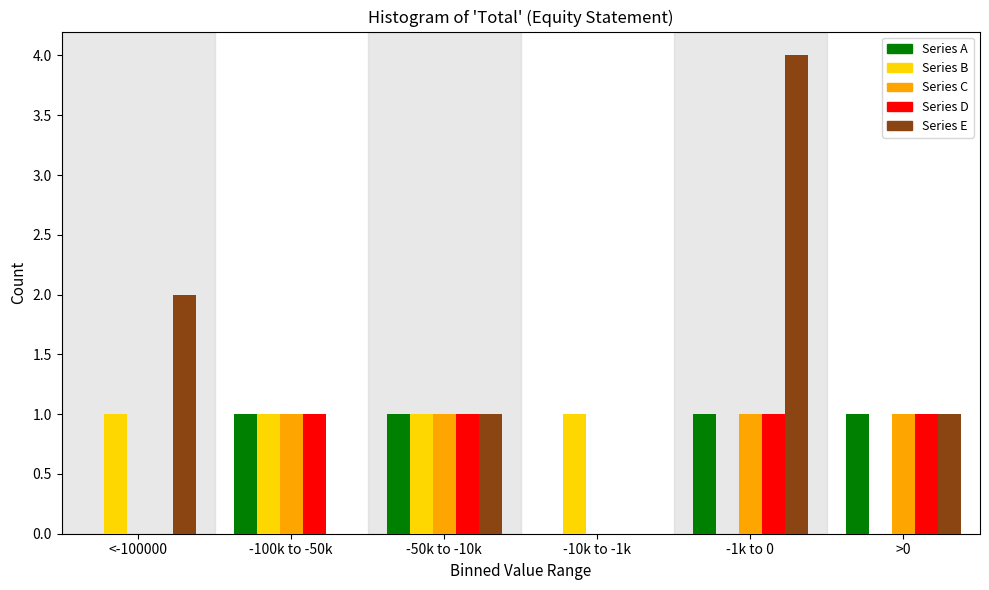

Reading right to left, what are all the values shown in this chart?

Series A: >0=1	-1k to 0=1	-10k to -1k=0	-50k to -10k=1	-100k to -50k=1	<-100000=0
Series B: >0=0	-1k to 0=0	-10k to -1k=1	-50k to -10k=1	-100k to -50k=1	<-100000=1
Series C: >0=1	-1k to 0=1	-10k to -1k=0	-50k to -10k=1	-100k to -50k=1	<-100000=0
Series D: >0=1	-1k to 0=1	-10k to -1k=0	-50k to -10k=1	-100k to -50k=1	<-100000=0
Series E: >0=1	-1k to 0=4	-10k to -1k=0	-50k to -10k=1	-100k to -50k=0	<-100000=2